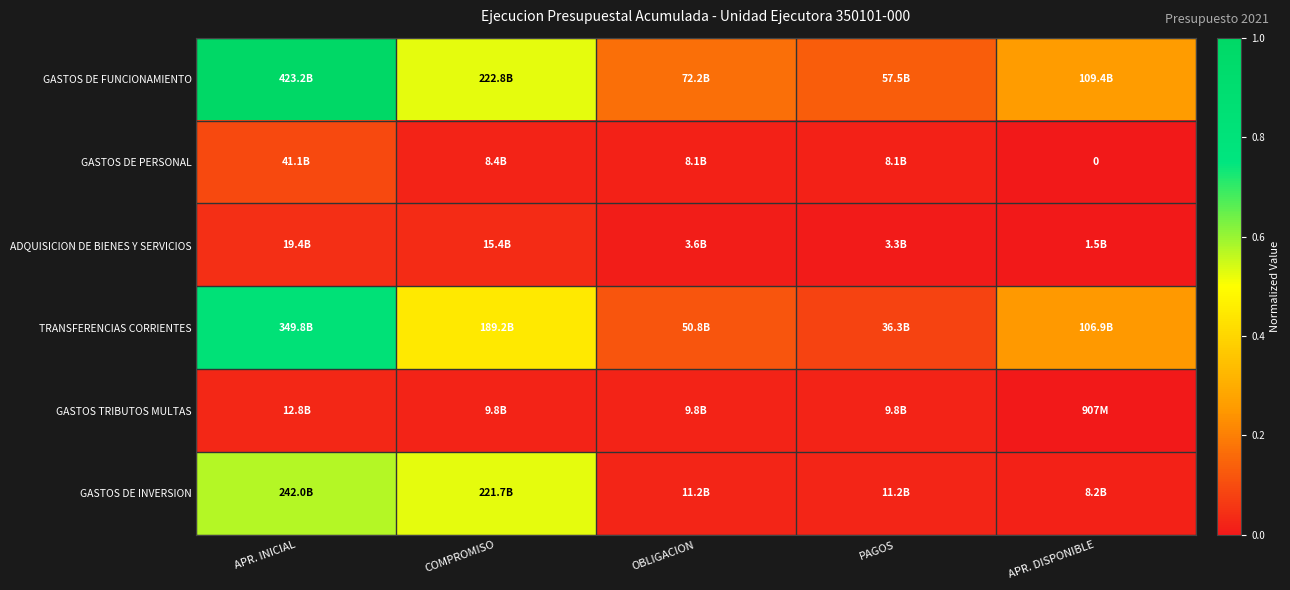

Is the value of ADQUISICION DE BIENES Y SERVICIOS at OBLIGACION greater than the value of GASTOS TRIBUTOS MULTAS at APR. INICIAL?

No